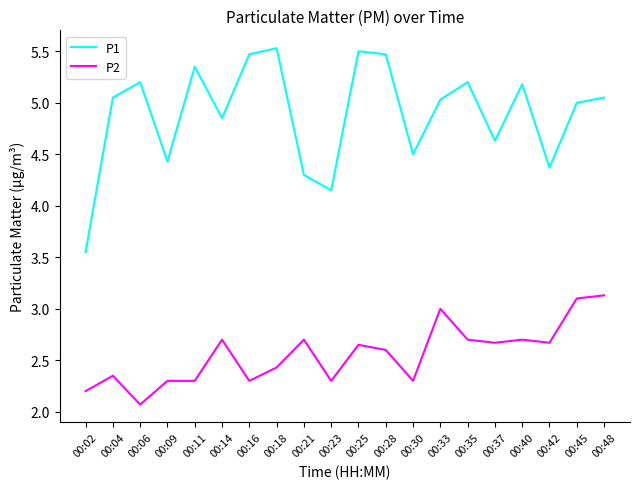

True or false: P2 and P1 cross at least once.

False